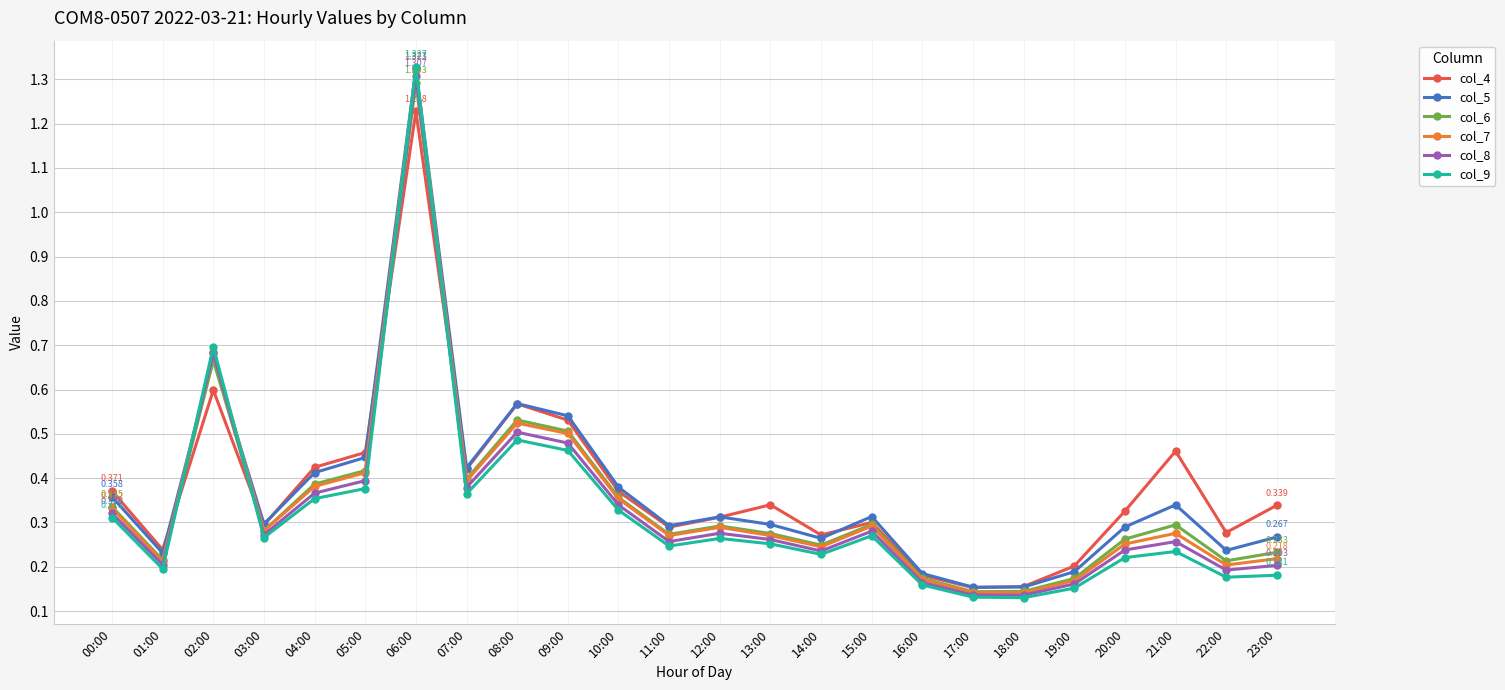

What position from the right is 02:00?

22